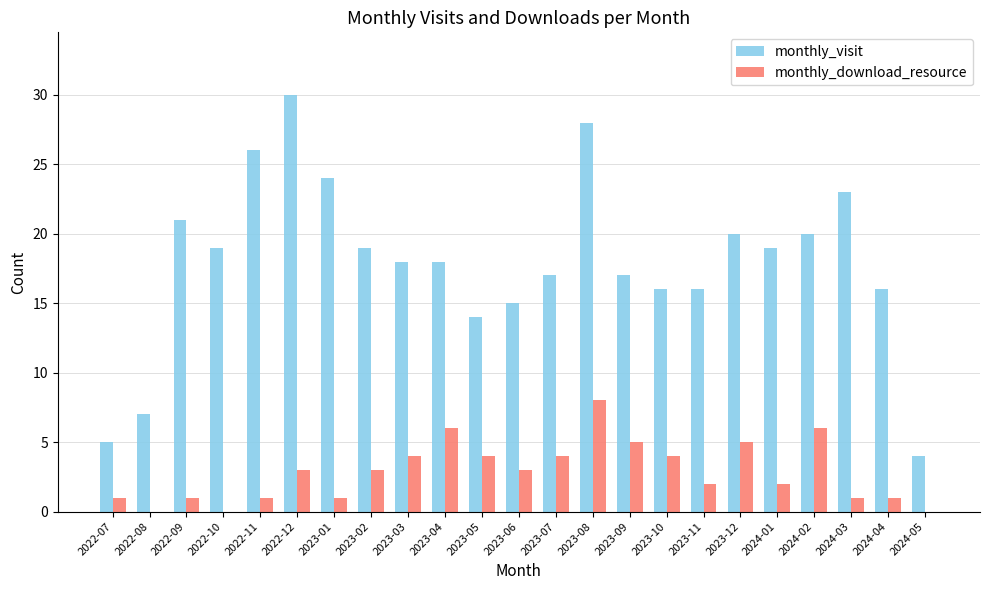

At which label does monthly_download_resource reach its peak?

2023-08